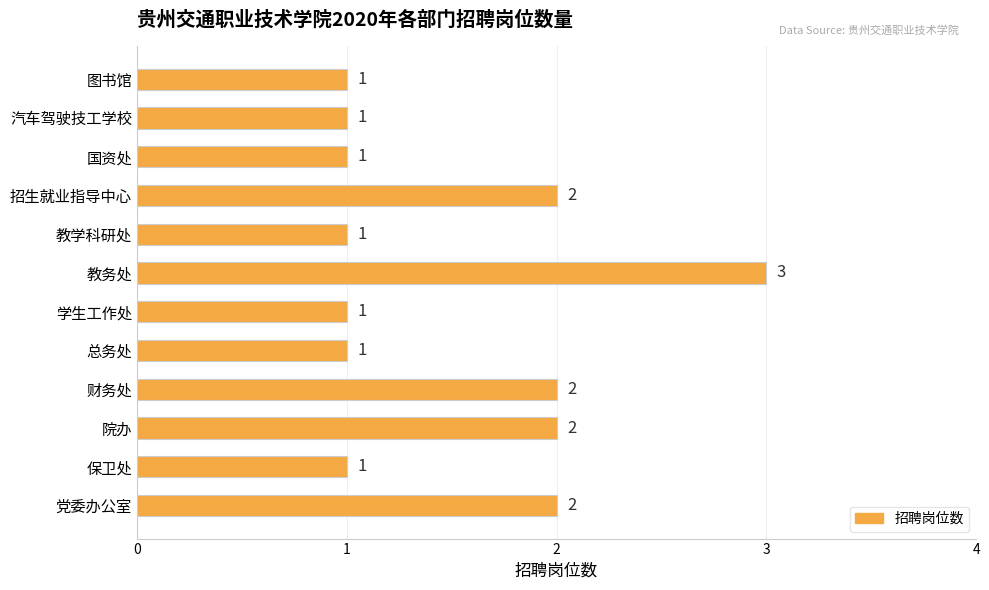

Count the values in the range 1 to 2.

11